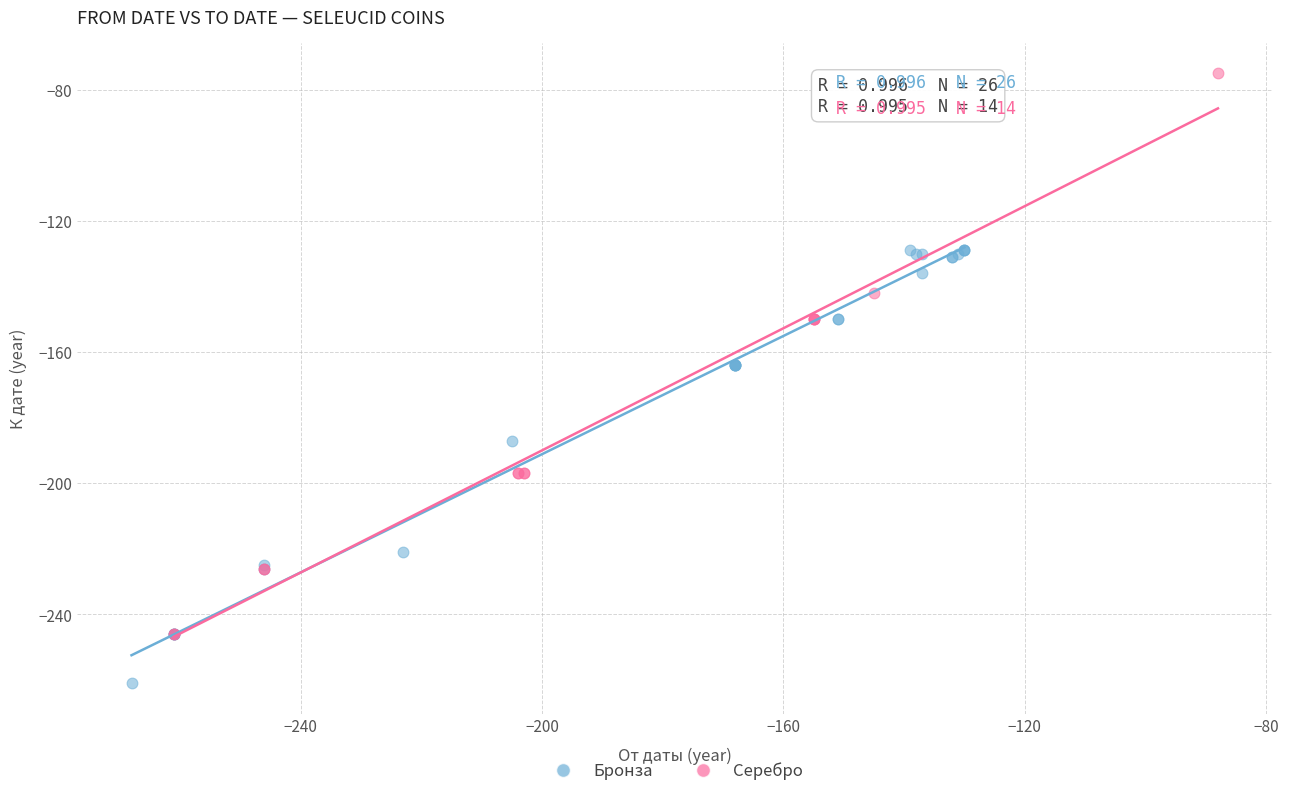

Which series contains the highest Y value?

Серебро